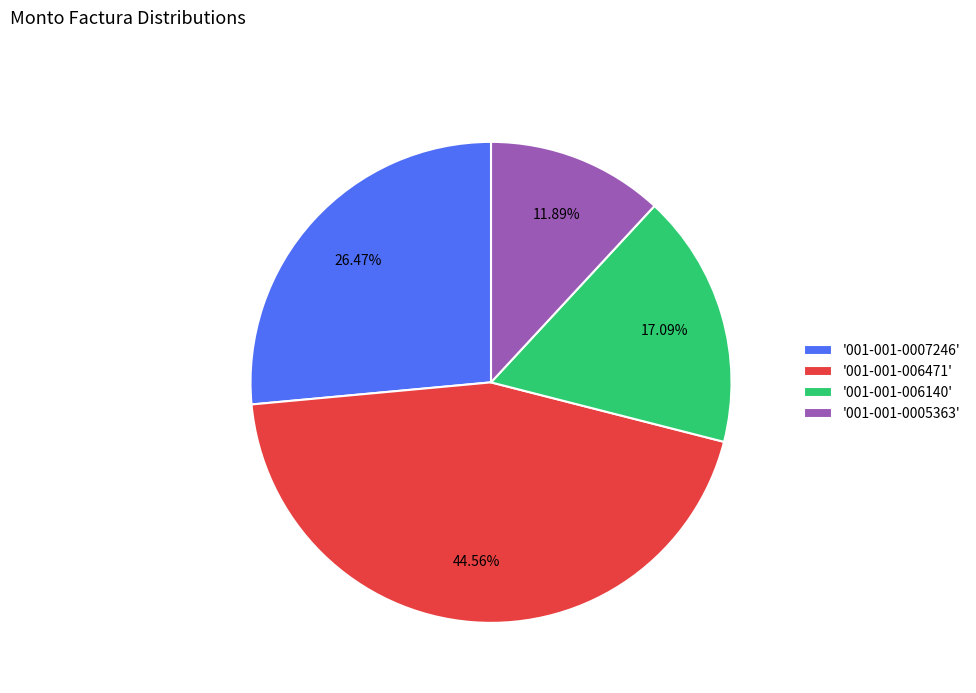

Do '001-001-006140' and '001-001-0007246' together represent more than half of the pie?

No